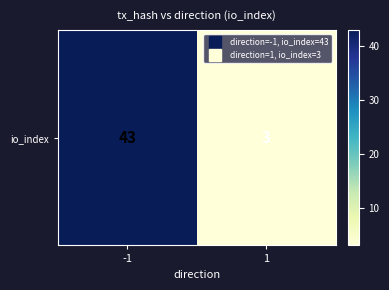

How many distinct data groups are displayed?

1